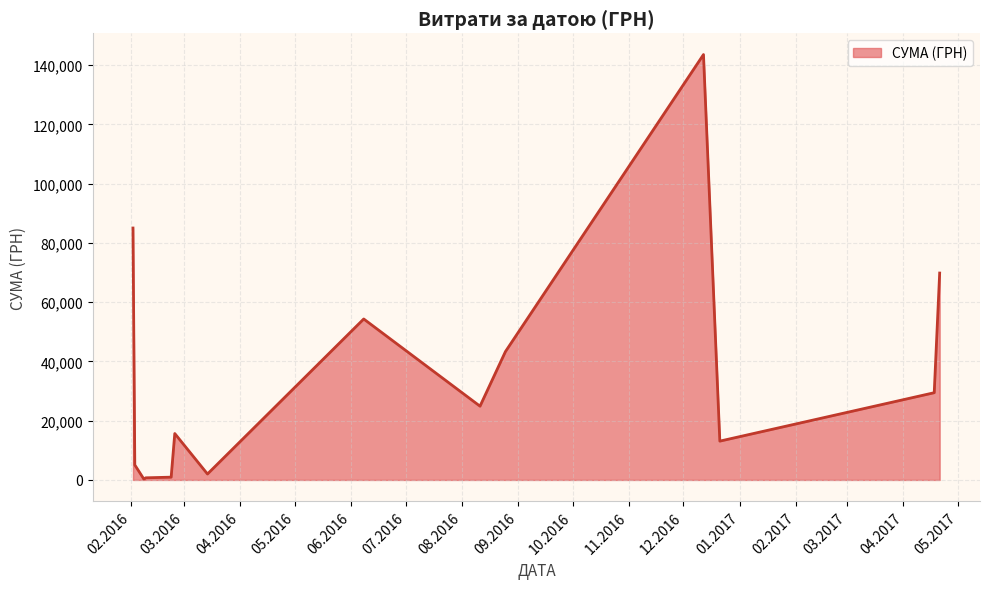

What is the difference between the maximum and minimum values?

143296.7